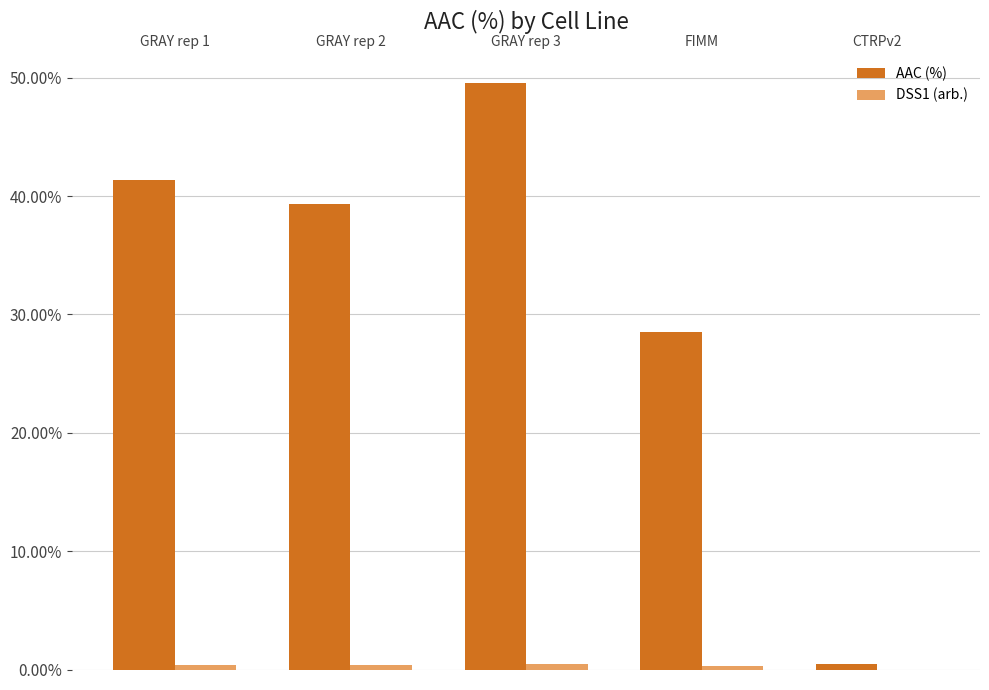

Between GRAY rep 3 and CTRPv2, which series saw the biggest shift?

AAC (%)